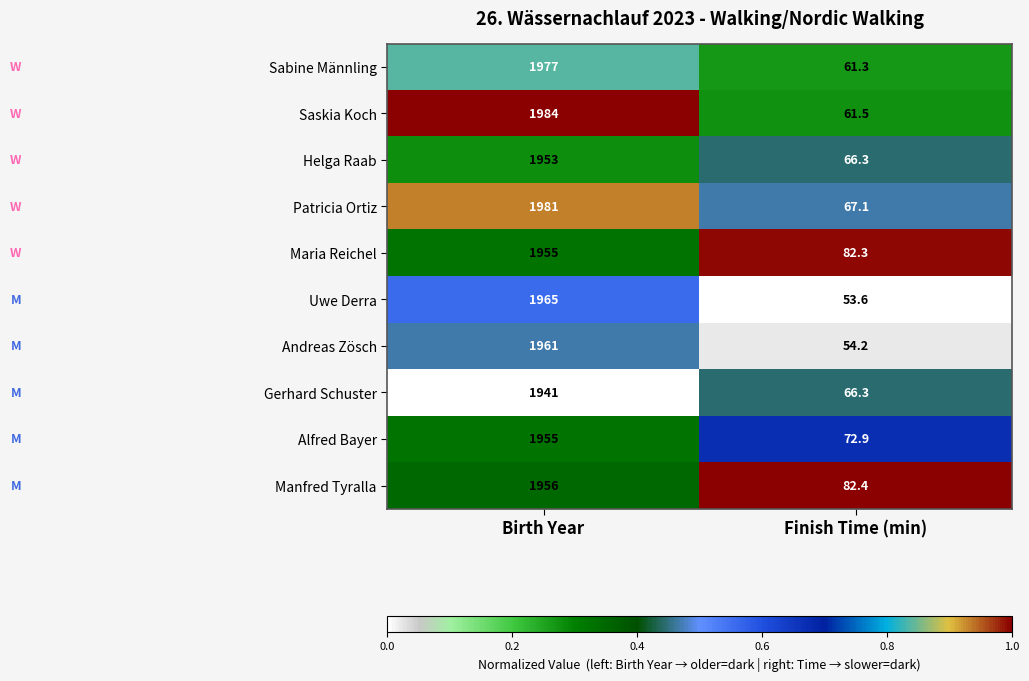

Reading left to right, list all the values displayed in this chart.

Sabine Männling: 1977.0	61.3
Saskia Koch: 1984.0	61.5
Helga Raab: 1953.0	66.3
Patricia Ortiz: 1981.0	67.1
Maria Reichel: 1955.0	82.3
Uwe Derra: 1965.0	53.6
Andreas Zösch: 1961.0	54.2
Gerhard Schuster: 1941.0	66.3
Alfred Bayer: 1955.0	72.9
Manfred Tyralla: 1956.0	82.4